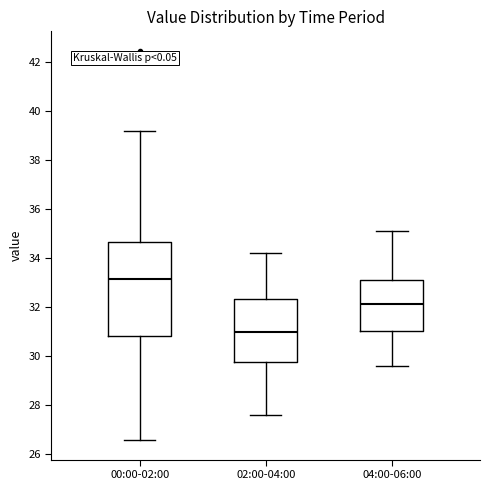

Comparing the boxes themselves (not the whiskers), which one is the tallest?

00:00-02:00